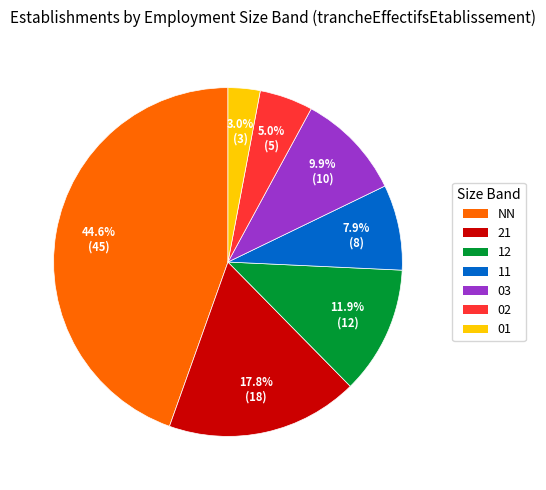

Between 11 and 03, which is larger?

03